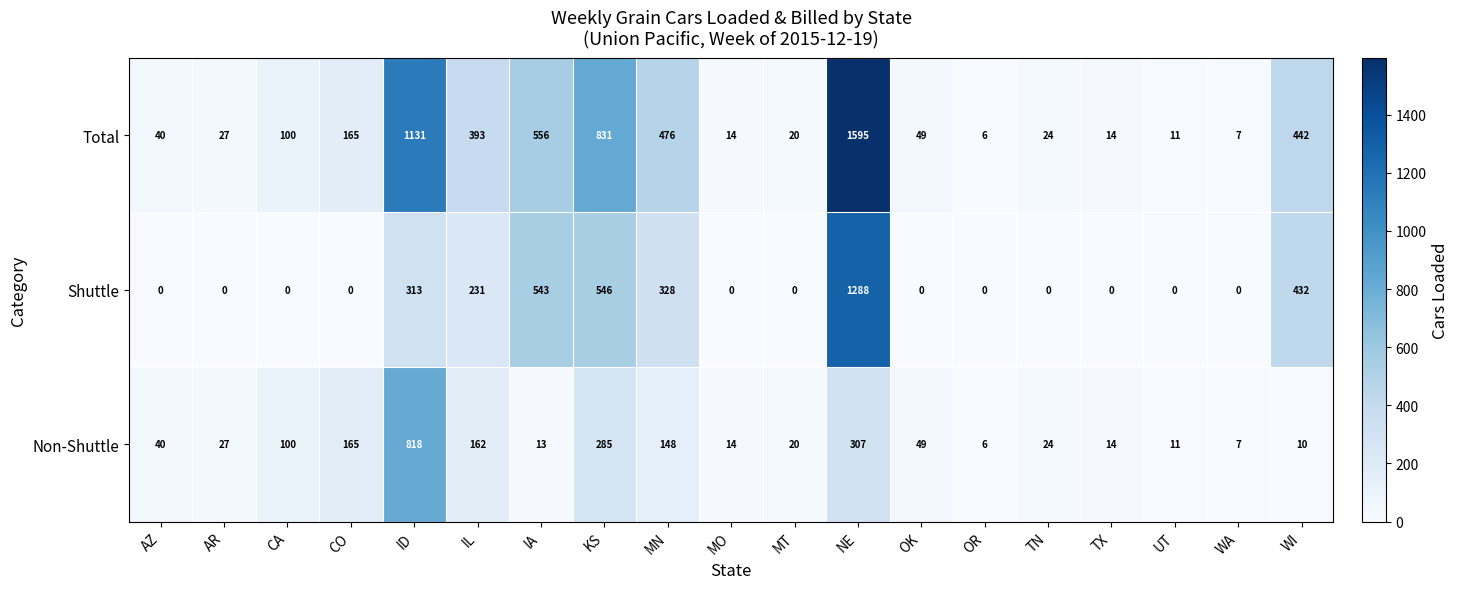

Which series has the largest total across all categories?

Total